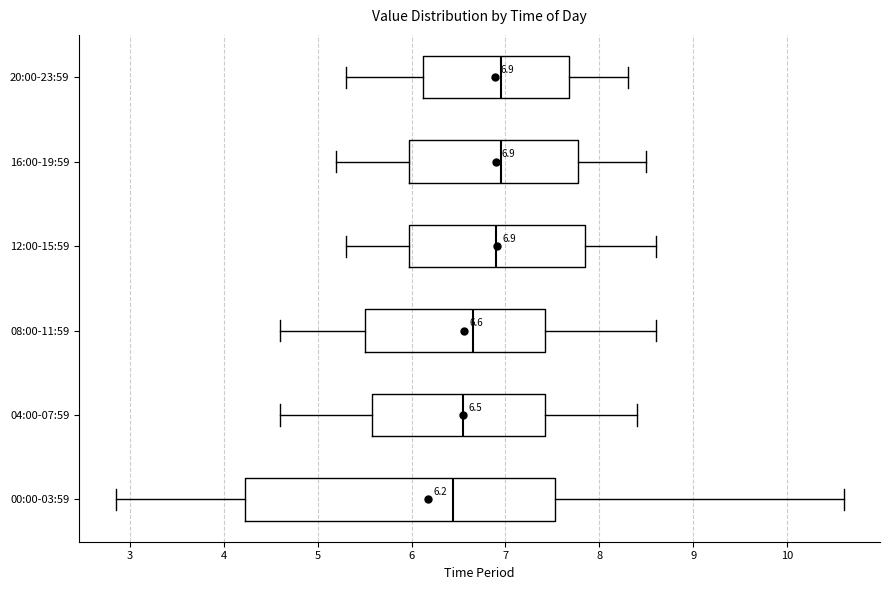

Which box has the furthest to the left median line?

00:00-03:59